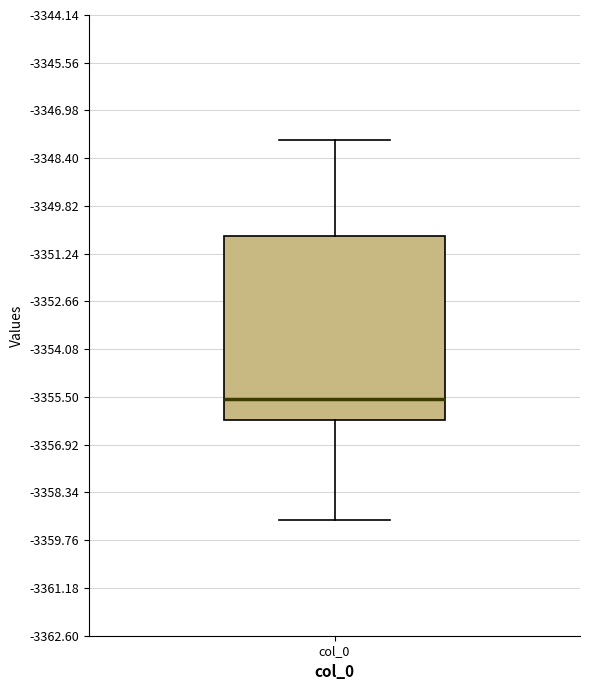

Read this box plot against the y-axis: the position of the median line, the range covered by the box, and the ends of both whiskers. The values are not printed on the chart, so give them approximately, as read against the axis.

median -3355.6, box -3356.2 to -3350.6, whiskers -3359.2 to -3347.8